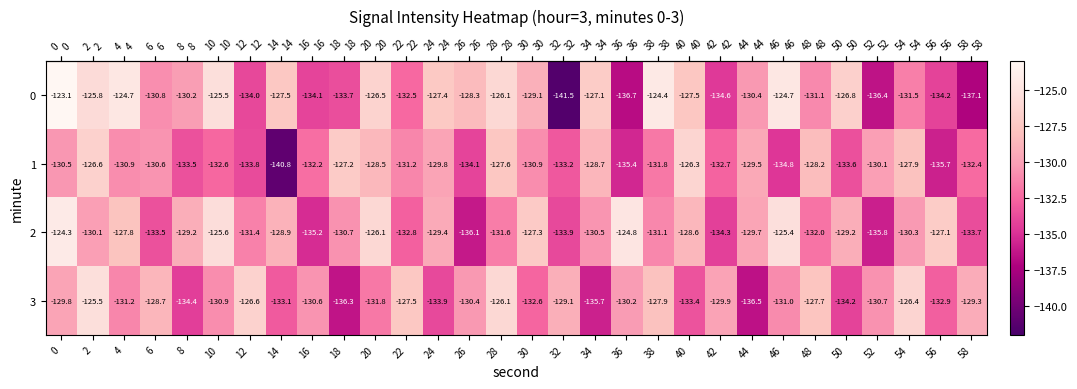

The 0 series shows -124.7 at 4. True or false?

True